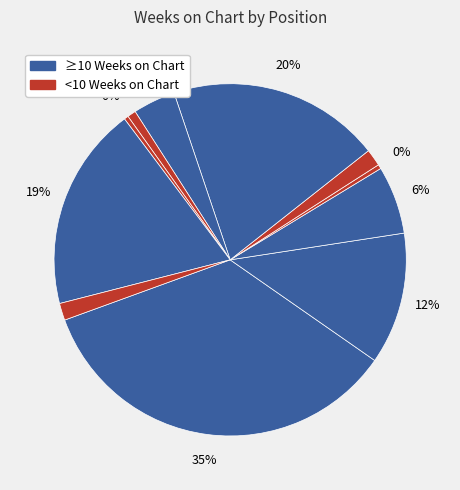

How much of the chart is everything except 11?

98.4%